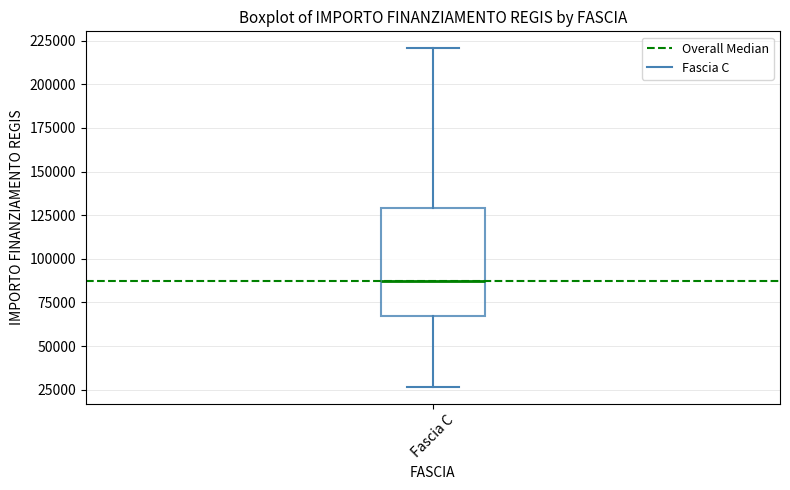

Transcribe this box plot: give where the median line is, the range the box spans, and where the two whiskers end, as read against the y-axis. The values are not printed on the chart, so give them approximately, as read against the axis.

median 85000, box 65000 to 130000, whiskers 25000 to 220000